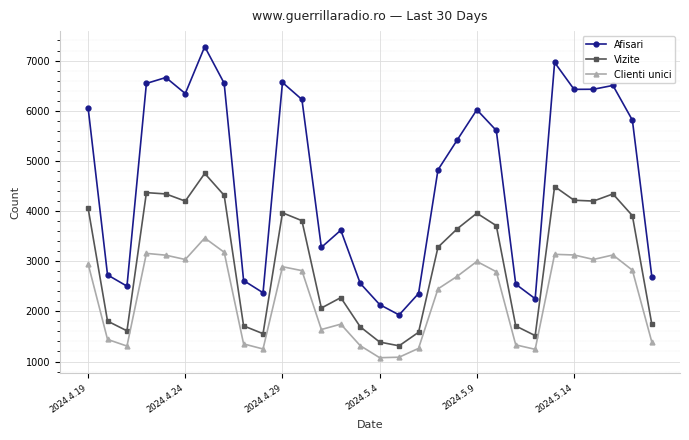

List the series in order of their peak value, highest first.

Afisari, Vizite, Clienti unici